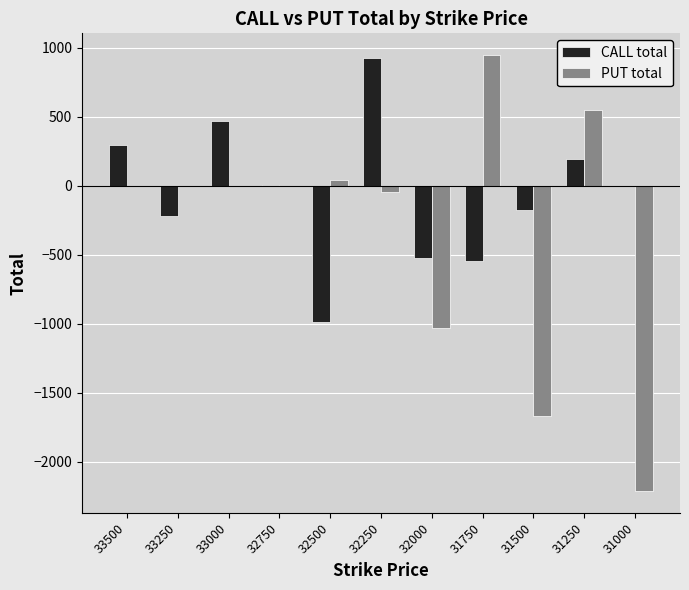

Between 33000 and 31500, which series saw the biggest shift?

PUT total